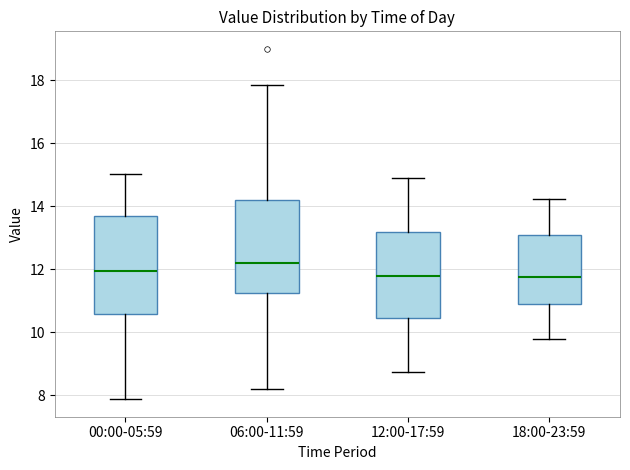

Which box's median line is the highest?

06:00-11:59